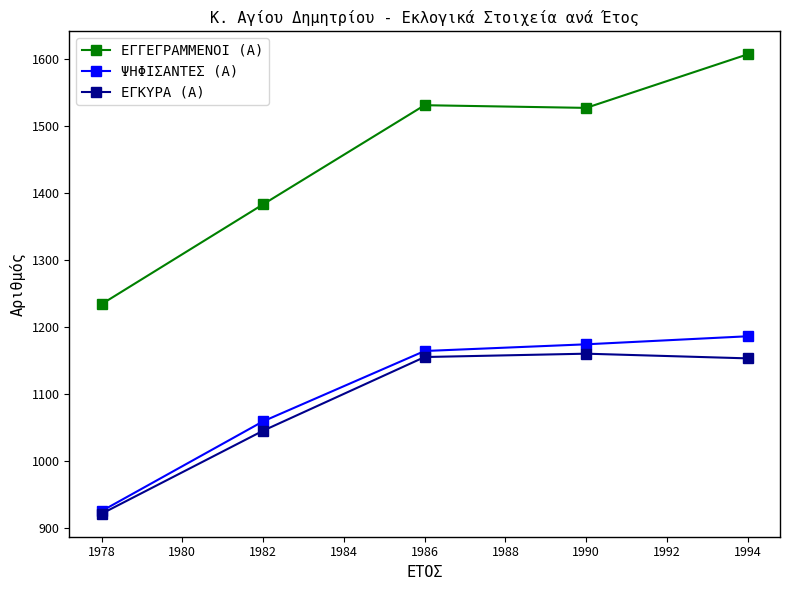

What is the value of the ΕΓΓΕΓΡΑΜΜΕΝΟΙ (Α) point at the 3rd from the left?

1531